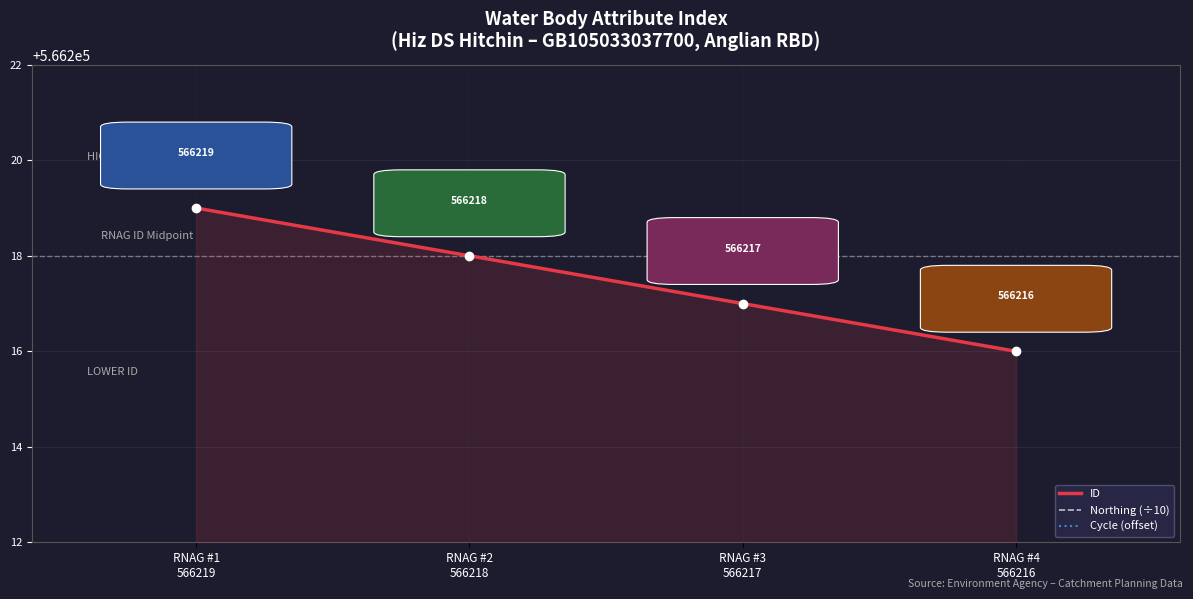

The Cycle (offset) series shows 566203 at RNAG #2
566218. True or false?

True